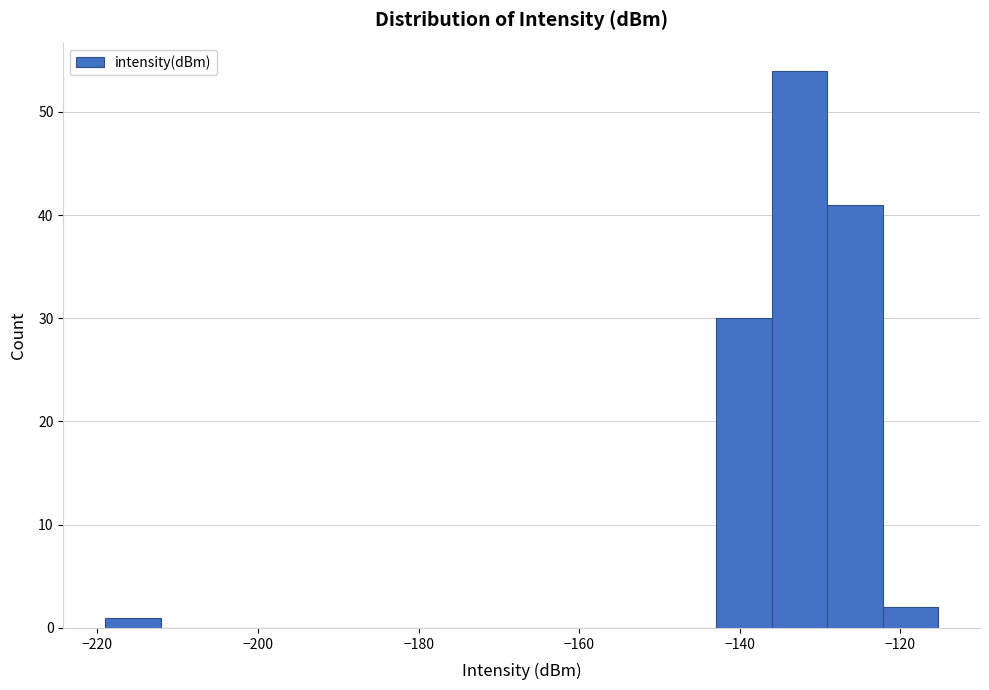

Read against the x-axis, roughly where is the centre of the tallest bar?

-132